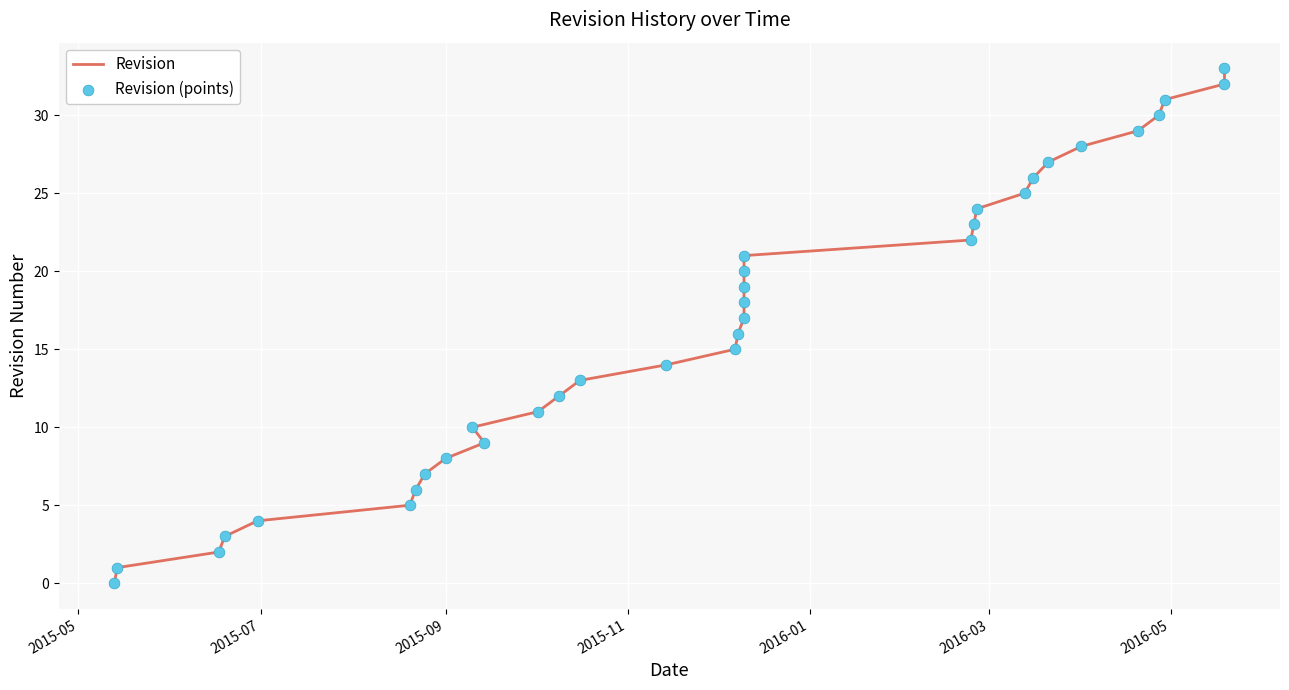

Is the value of Revision (points) at 13 greater than the value of Revision at 8?

Yes